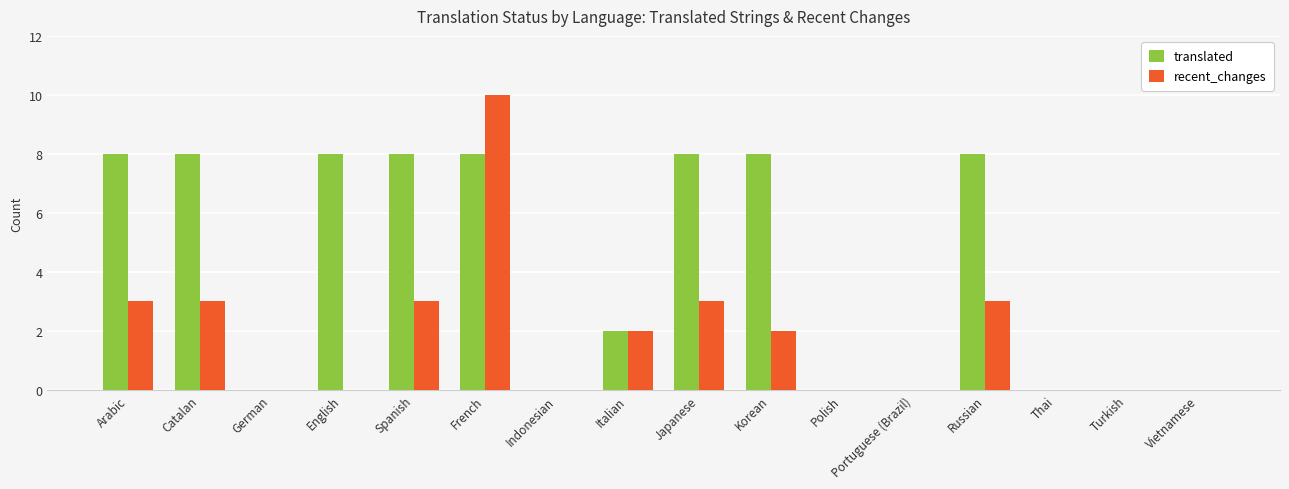

What is the spread (max minus min) of values at Korean?

6